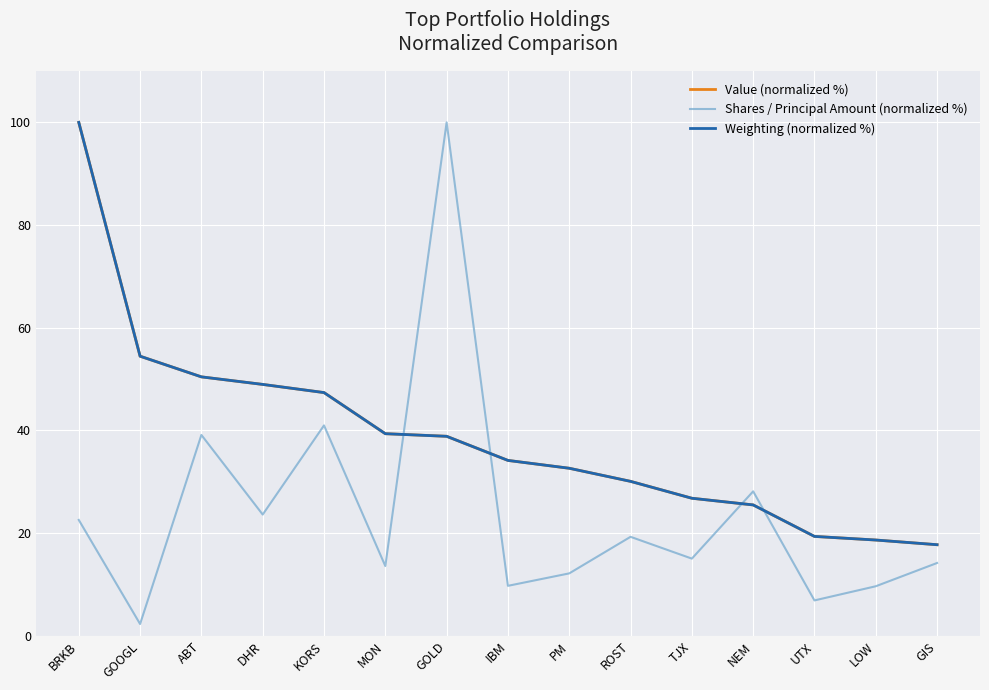

How many intersections are there between Shares / Principal Amount (normalized %) and Value (normalized %)?

4